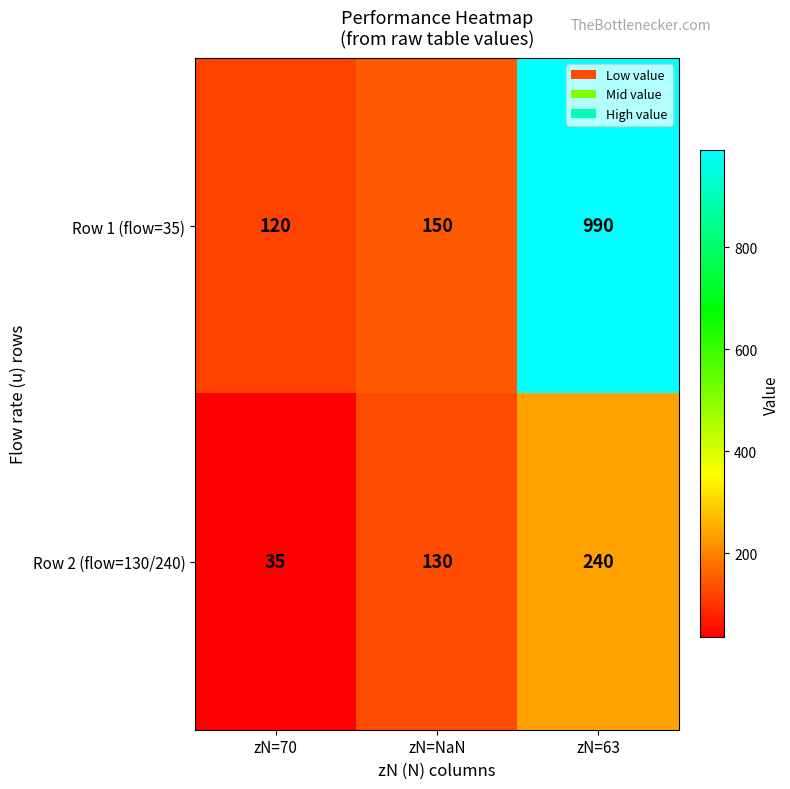

Reading left to right, transcribe all the data shown in this chart.

Row 1 (flow=35): 120	150	990
Row 2 (flow=130/240): 35	130	240